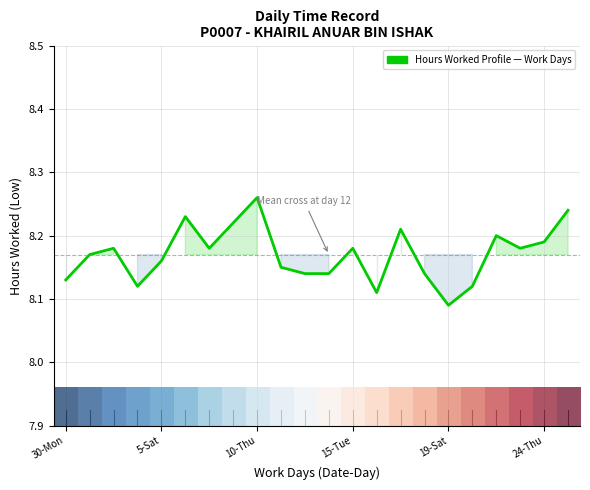

Is it true that the value at 24-Thu is 4.5?

False